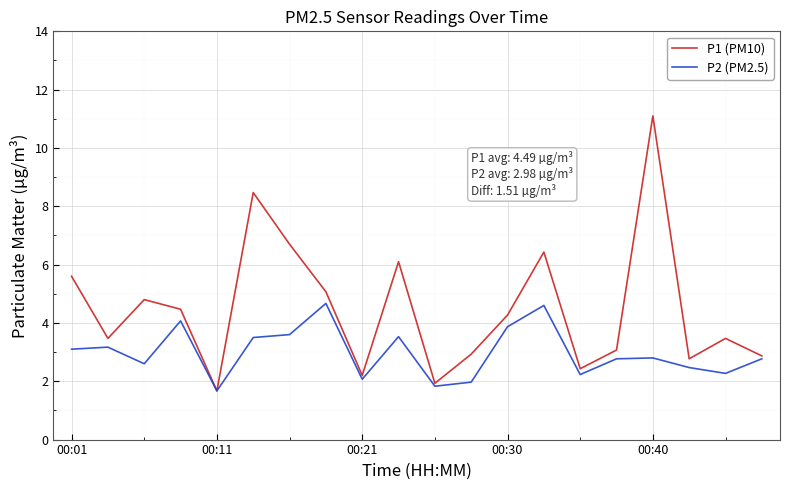

Which series has the largest total across all categories?

P1 (PM10)